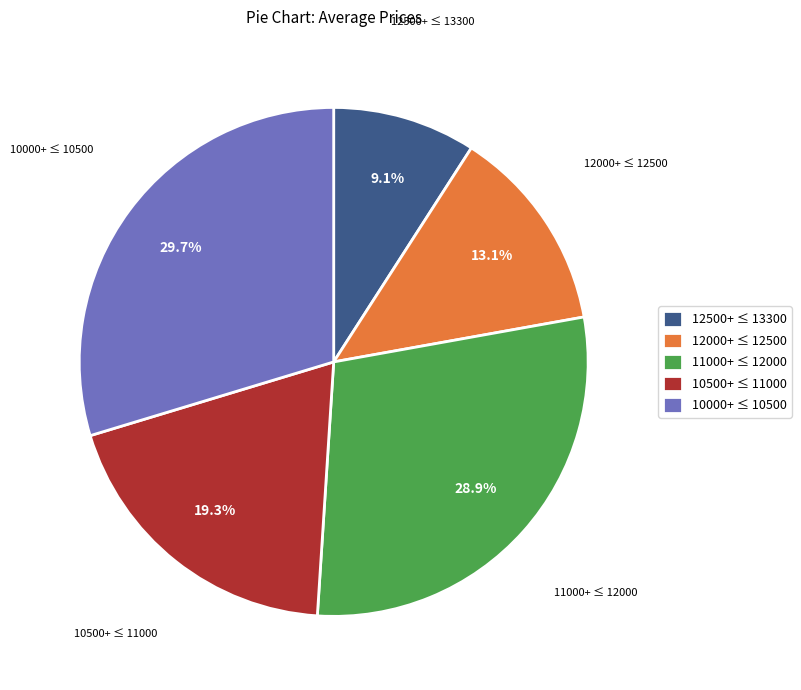

What is the smallest slice in the pie chart?

12500+ ≤ 13300